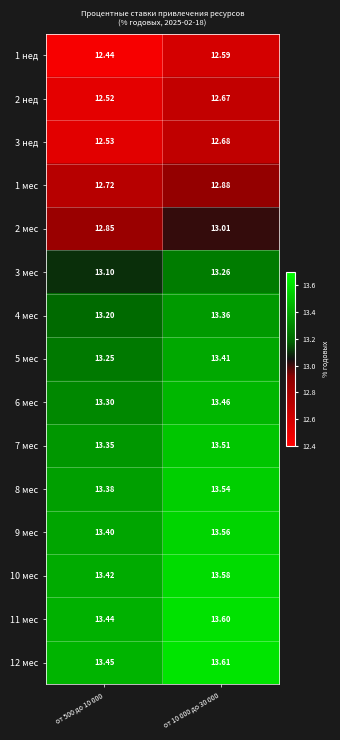

What is the spread (max minus min) of values at от 500 до 10 000?

1.0